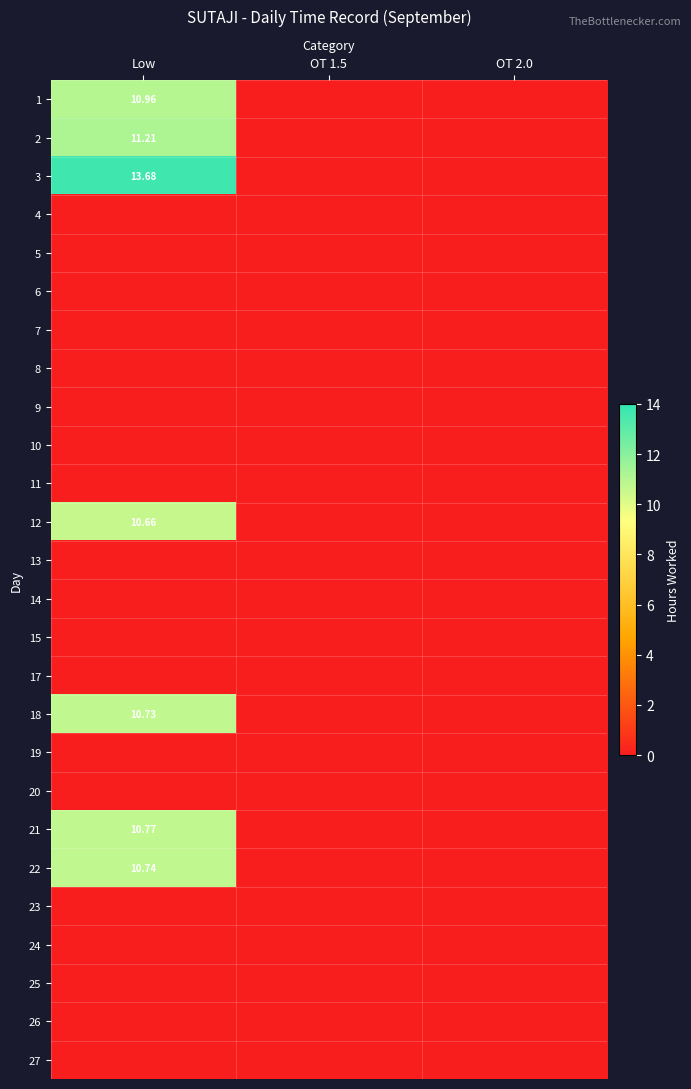

Count the number of data series in this chart.

26